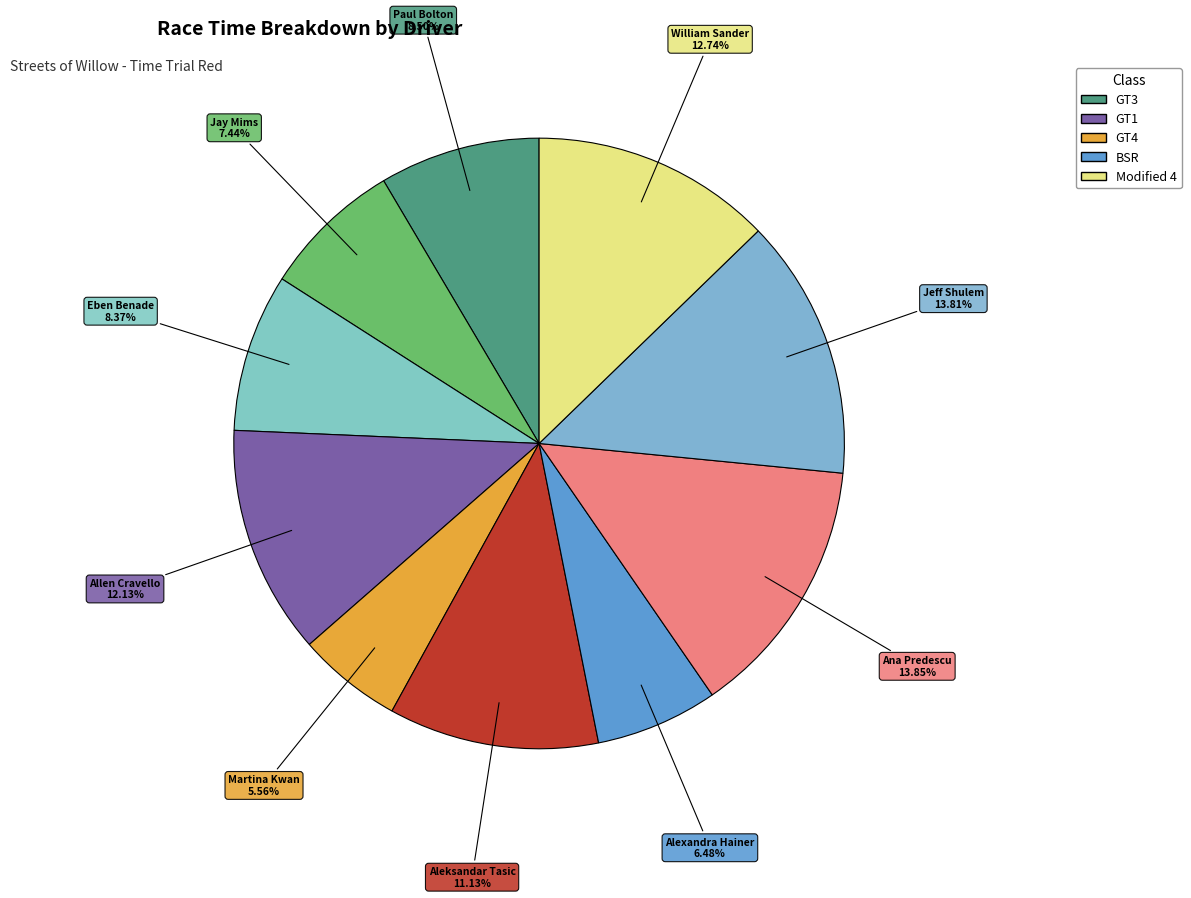

Which category has the smallest portion of the pie?

Martina Kwan